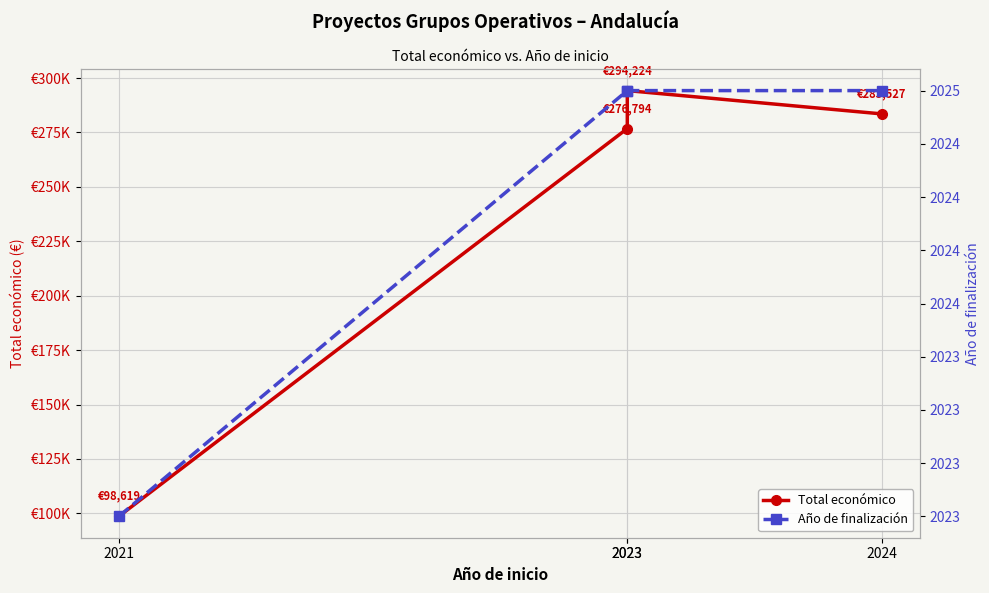

True or false: Año de finalización has more than 0 points higher than both neighbors.

False